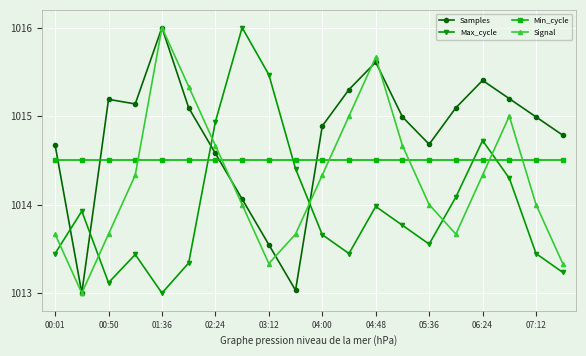

List the series in order of their overall mean, highest first.

Samples, Min_cycle, Signal, Max_cycle